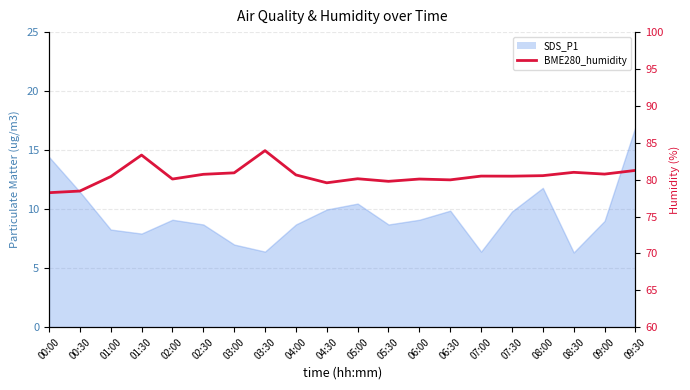

Reading left to right, list all the values displayed in this chart.

78.2	78.5	80.4	83.3	80.1	80.7	80.9	83.9	80.6	79.6	80.1	79.8	80.1	80.0	80.5	80.5	80.5	81.0	80.8	81.2